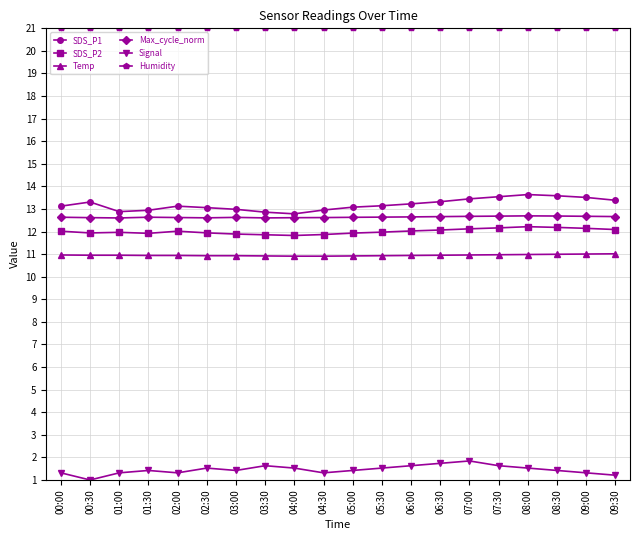

How many series are shown in this chart?

6